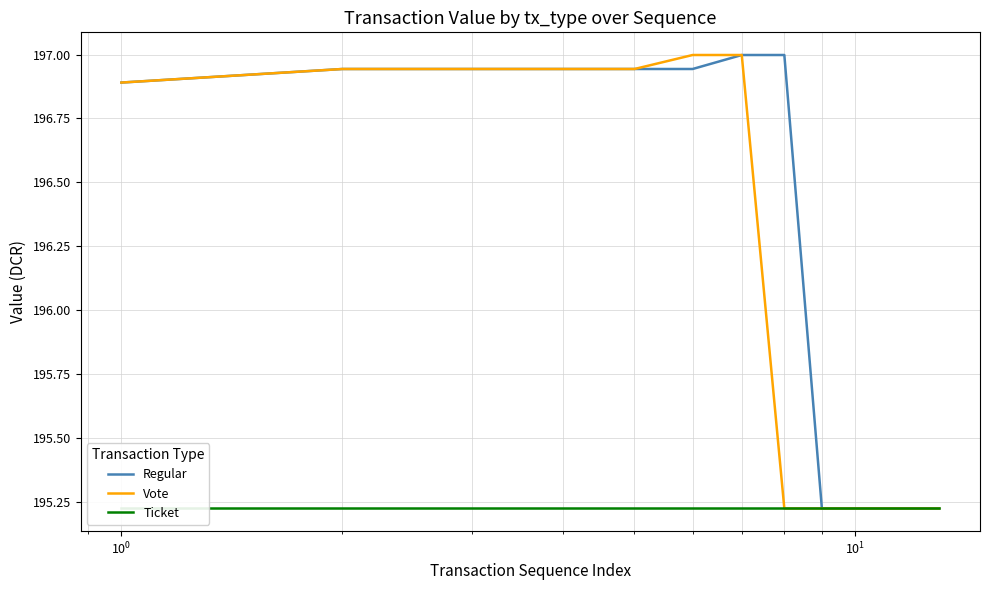

Count the Vote values in the range 195 to 196.

6